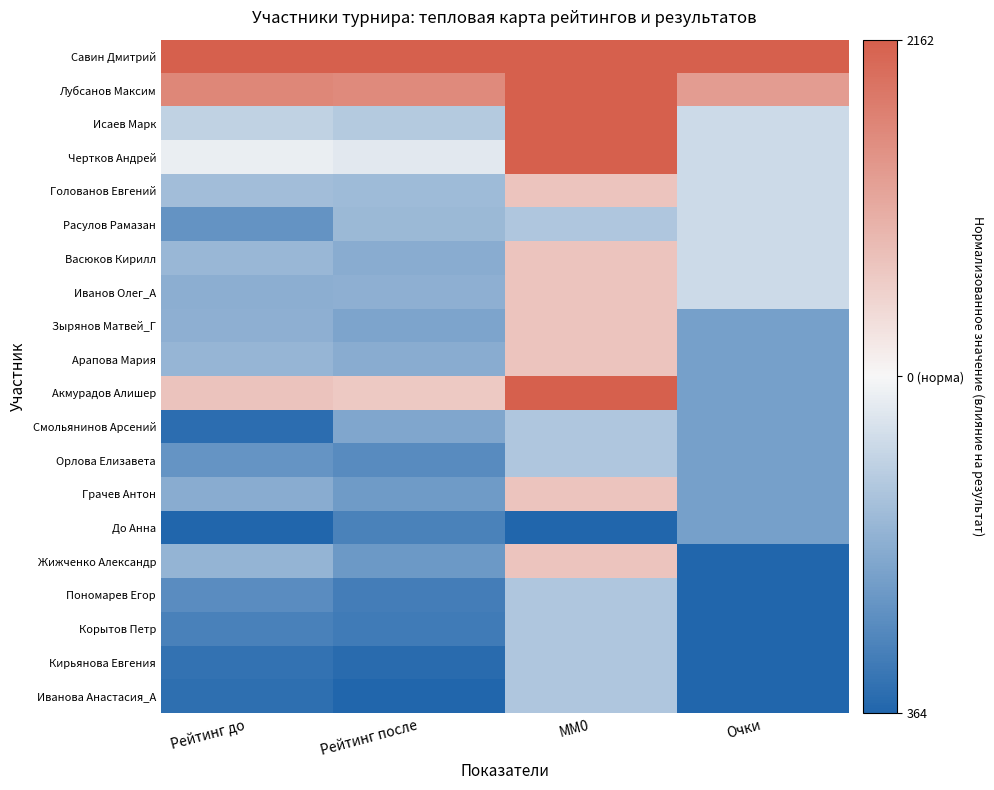

At which category is the sum across all series the highest?

MM0